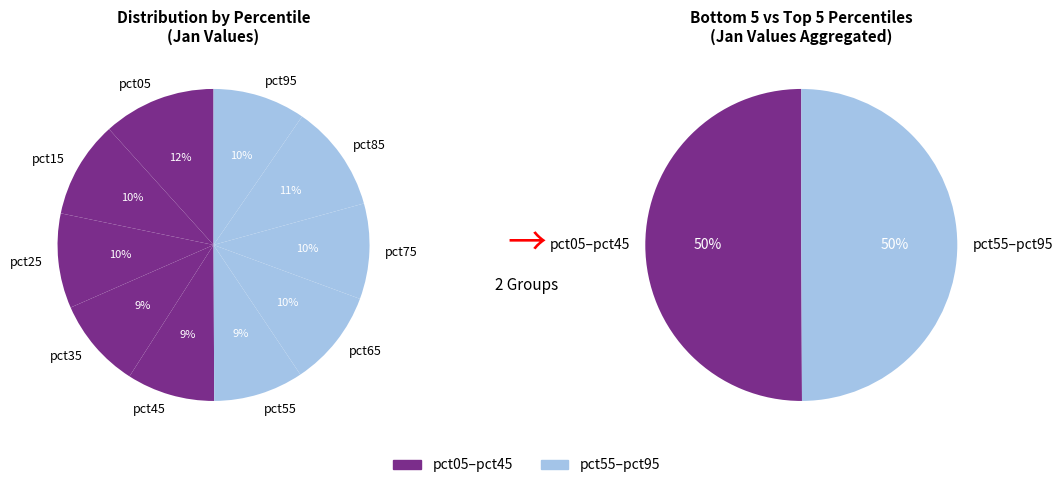

Count the number of slices in the pie.

10